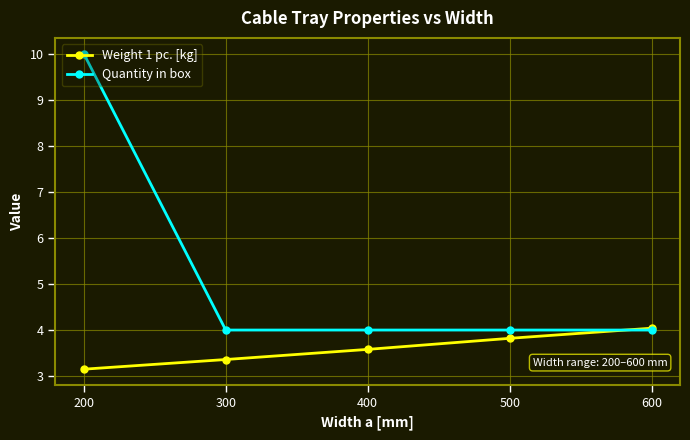

Which series changed the most between 300 and 600?

Weight 1 pc. [kg]